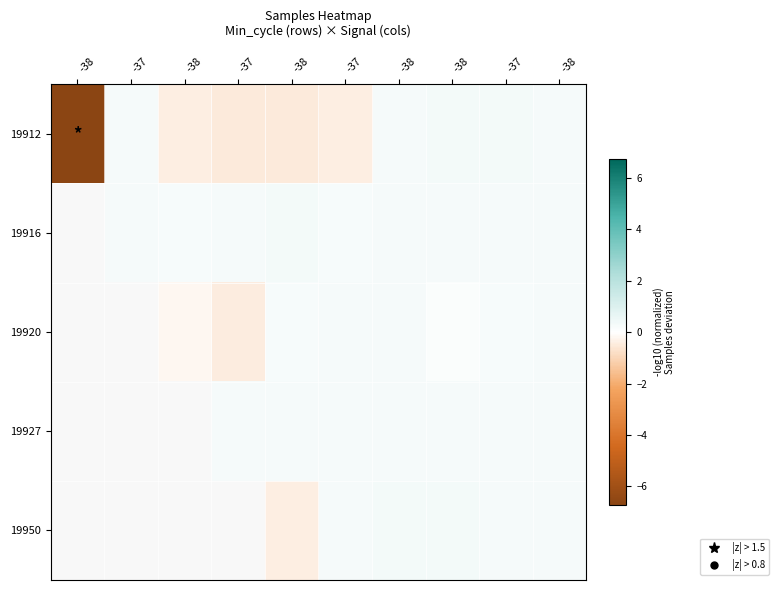

Which has a higher value, -37 or -37?

-37